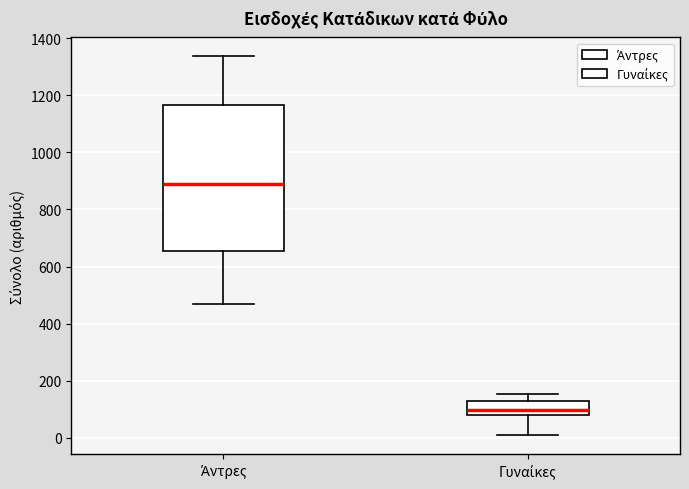

Which box is the tallest, from its lower edge to its upper edge?

Άντρες